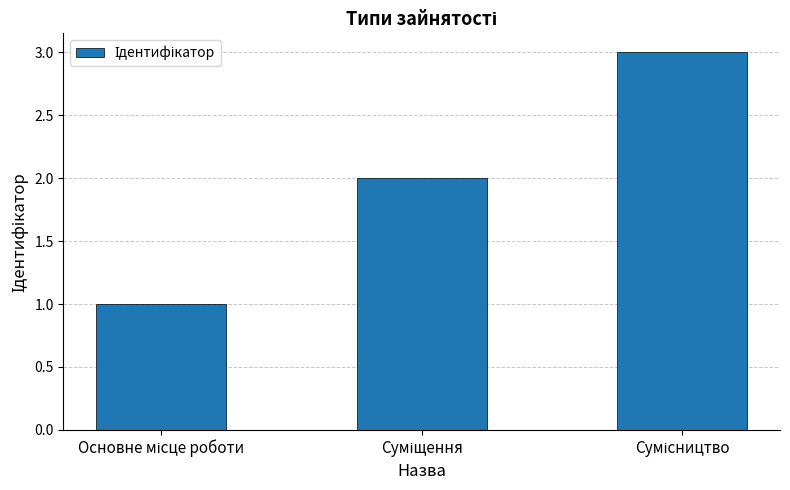

What is the greatest value displayed?

3